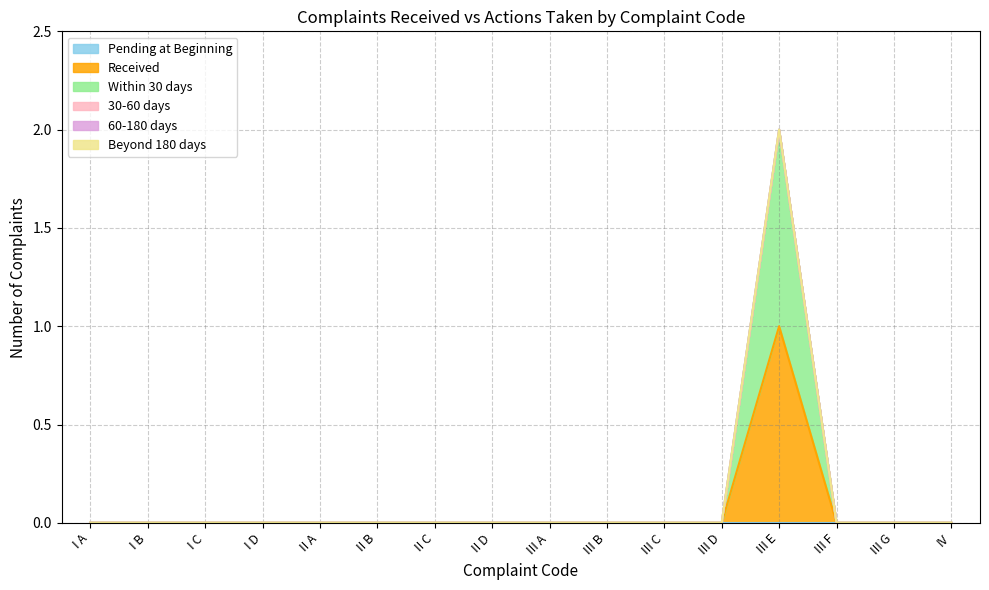

Where is Beyond 180 days nearest to the value 0?

I A